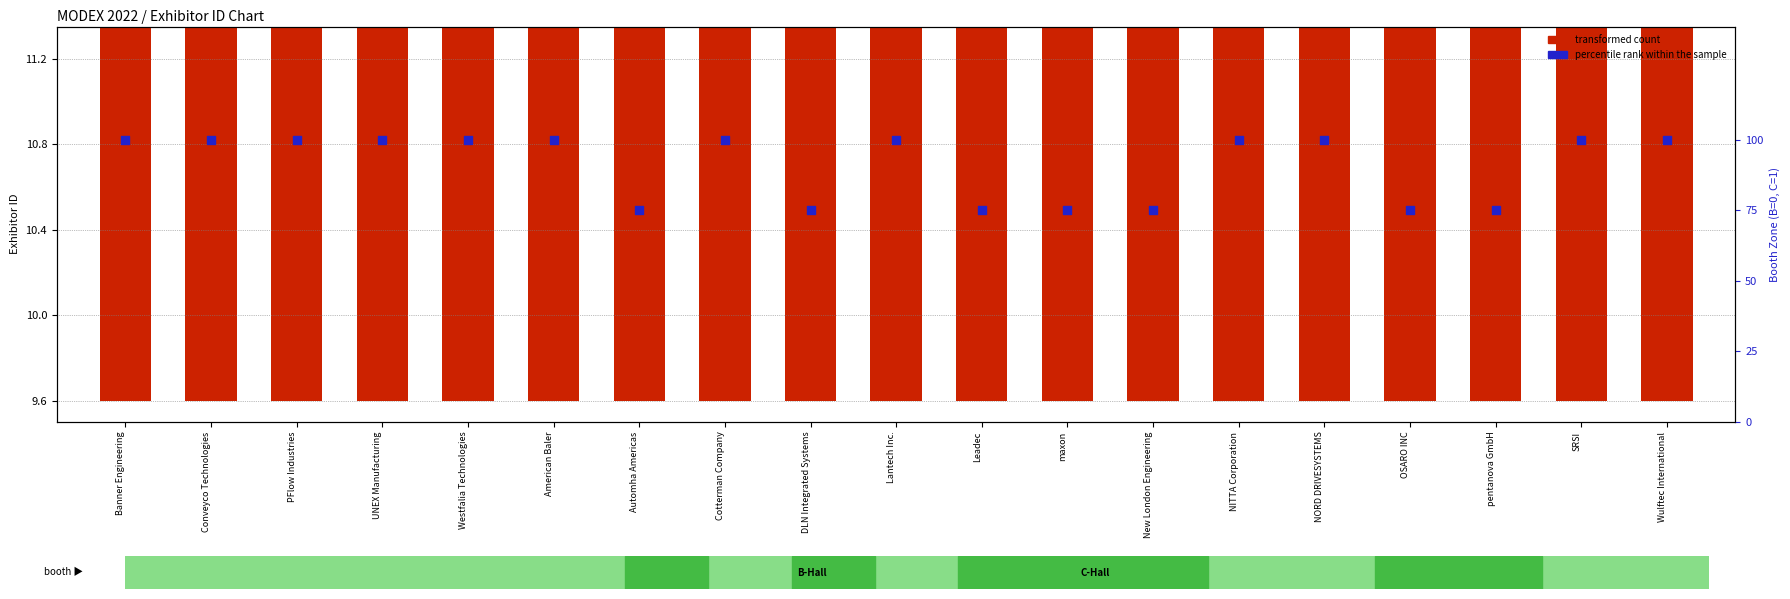

At how many categories does at least one series exceed 64?

19